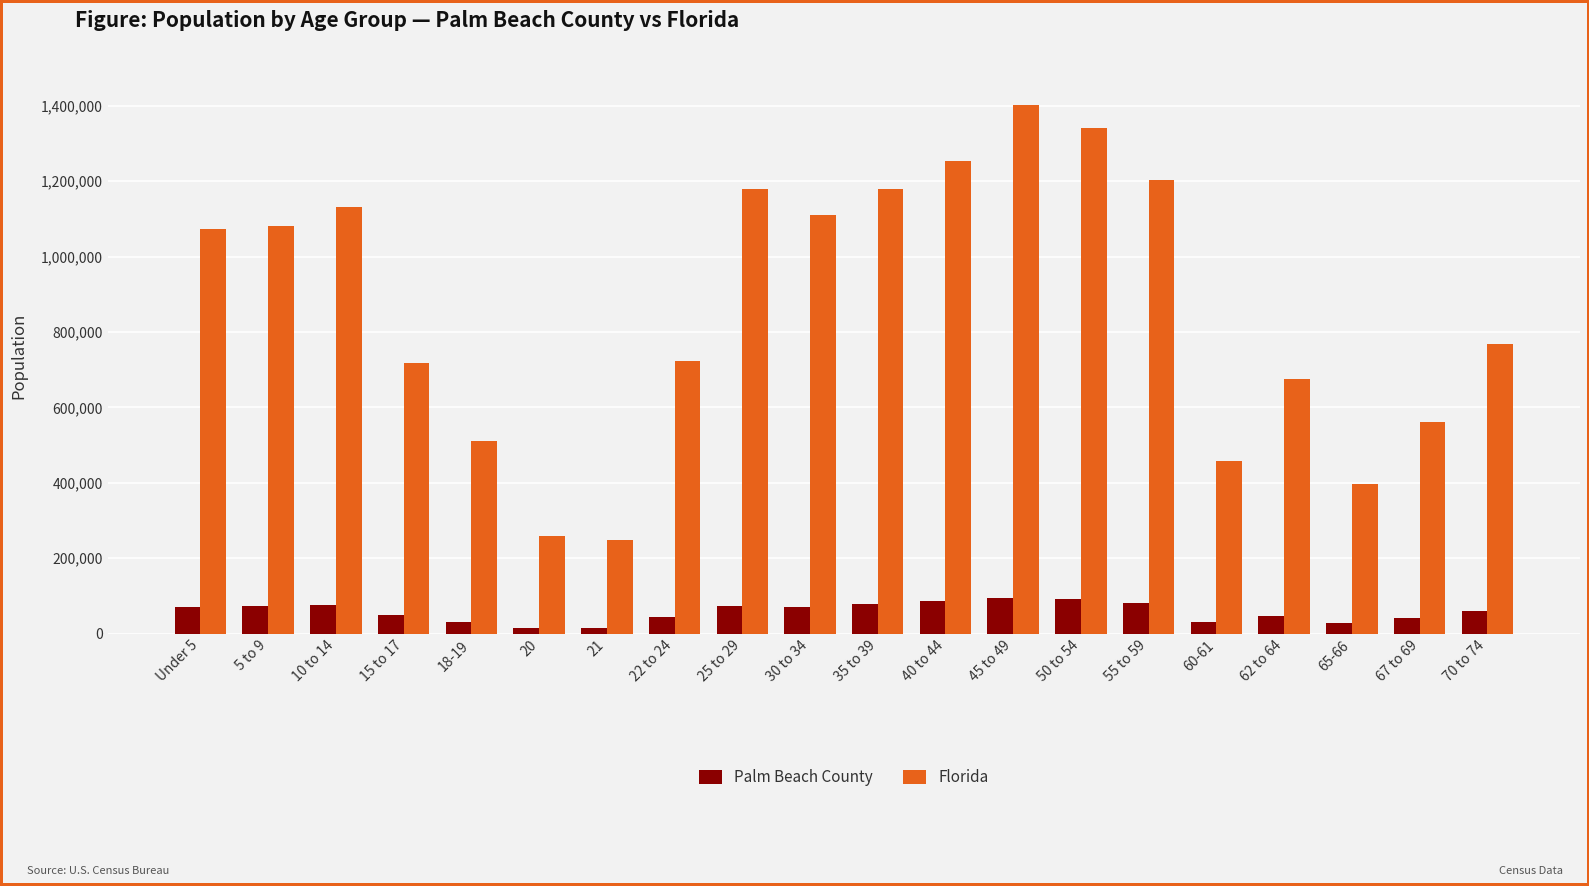

Is the value of Florida at 50 to 54 greater than the value of Palm Beach County at 65-66?

Yes